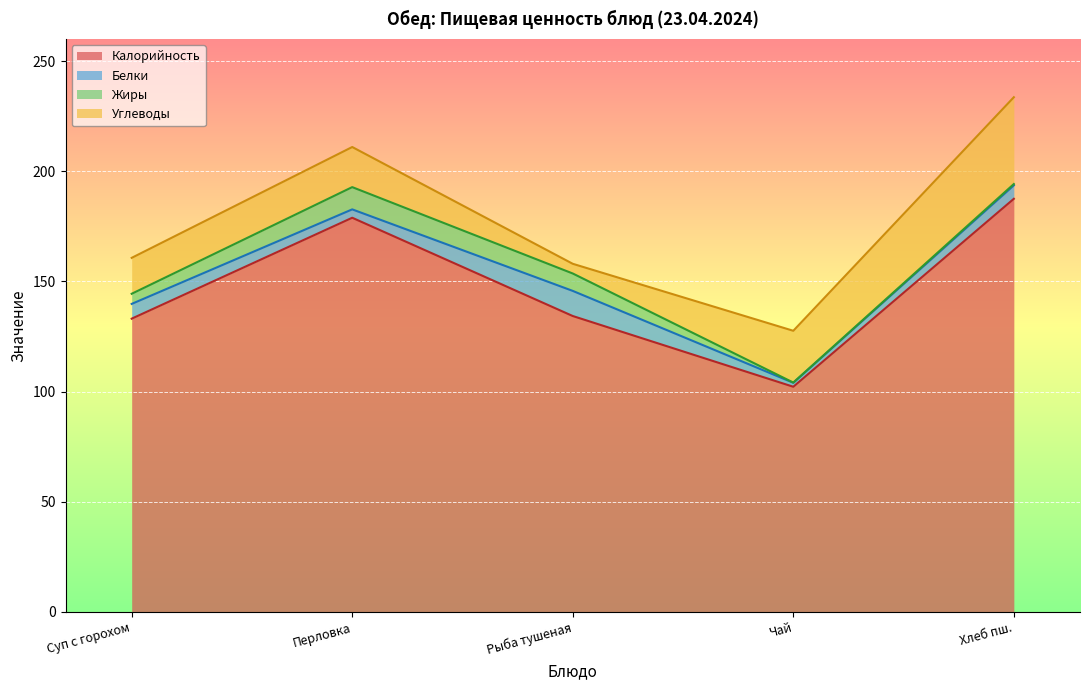

In Жиры, how many points are lower than both neighbors (excluding endpoints)?

1